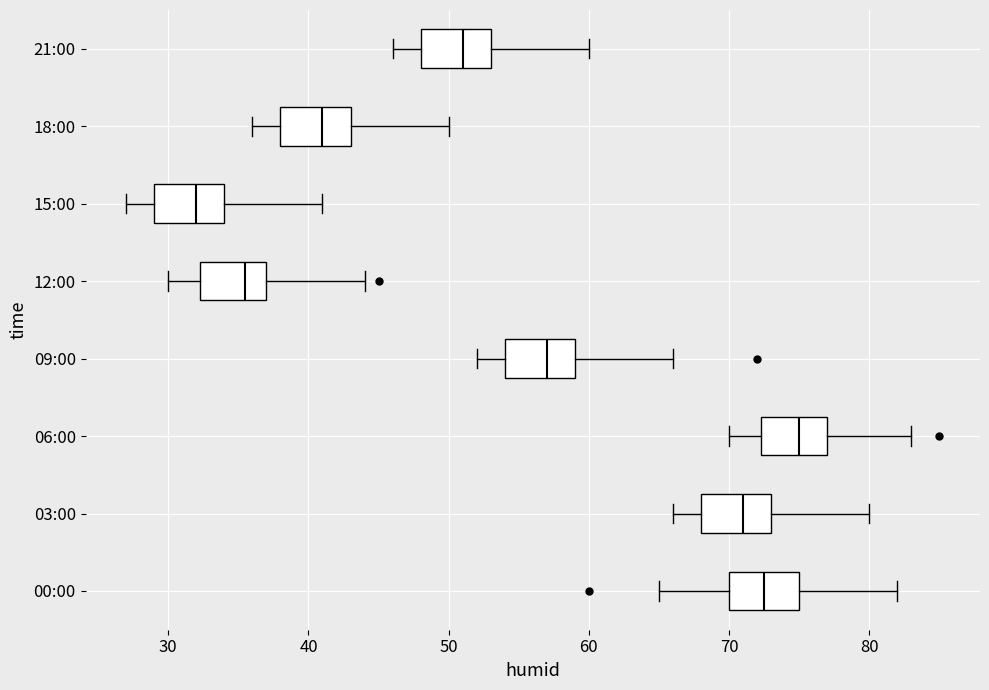

Reading bottom to top, transcribe this box plot: for each box, give where its median line is, the range the box spans, and where its two whiskers end, as read against the x-axis. The values are not printed on the chart, so give them approximately, as read against the axis.

00:00: median 73, box 70 to 75, whiskers 65 to 82
03:00: median 71, box 68 to 73, whiskers 66 to 80
06:00: median 75, box 72 to 77, whiskers 70 to 83
09:00: median 57, box 54 to 59, whiskers 52 to 66
12:00: median 36, box 32 to 37, whiskers 30 to 44
15:00: median 32, box 29 to 34, whiskers 27 to 41
18:00: median 41, box 38 to 43, whiskers 36 to 50
21:00: median 51, box 48 to 53, whiskers 46 to 60